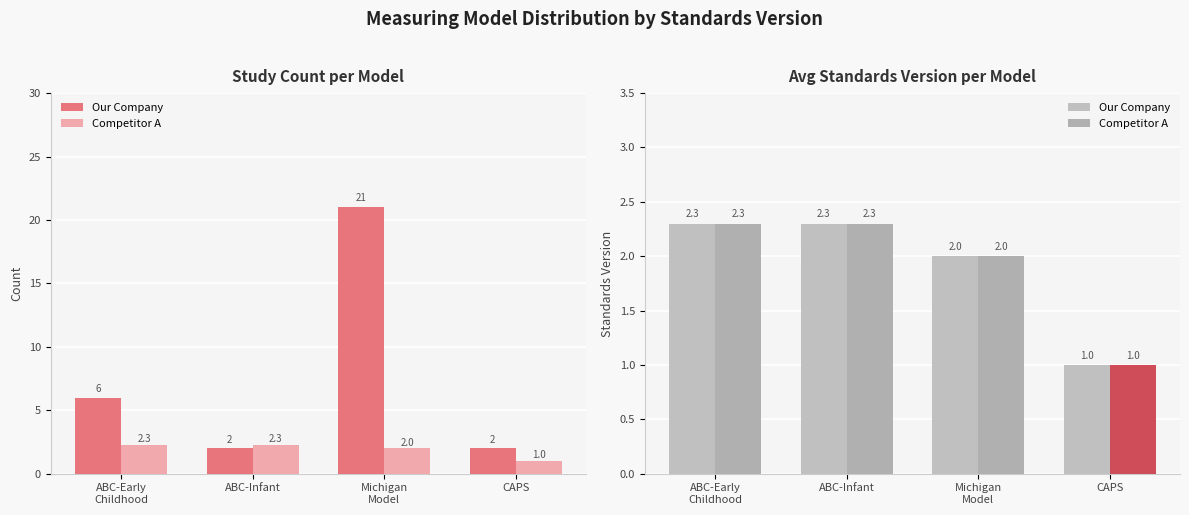

What value does the Our Company series have at ABC-Infant?

2.3